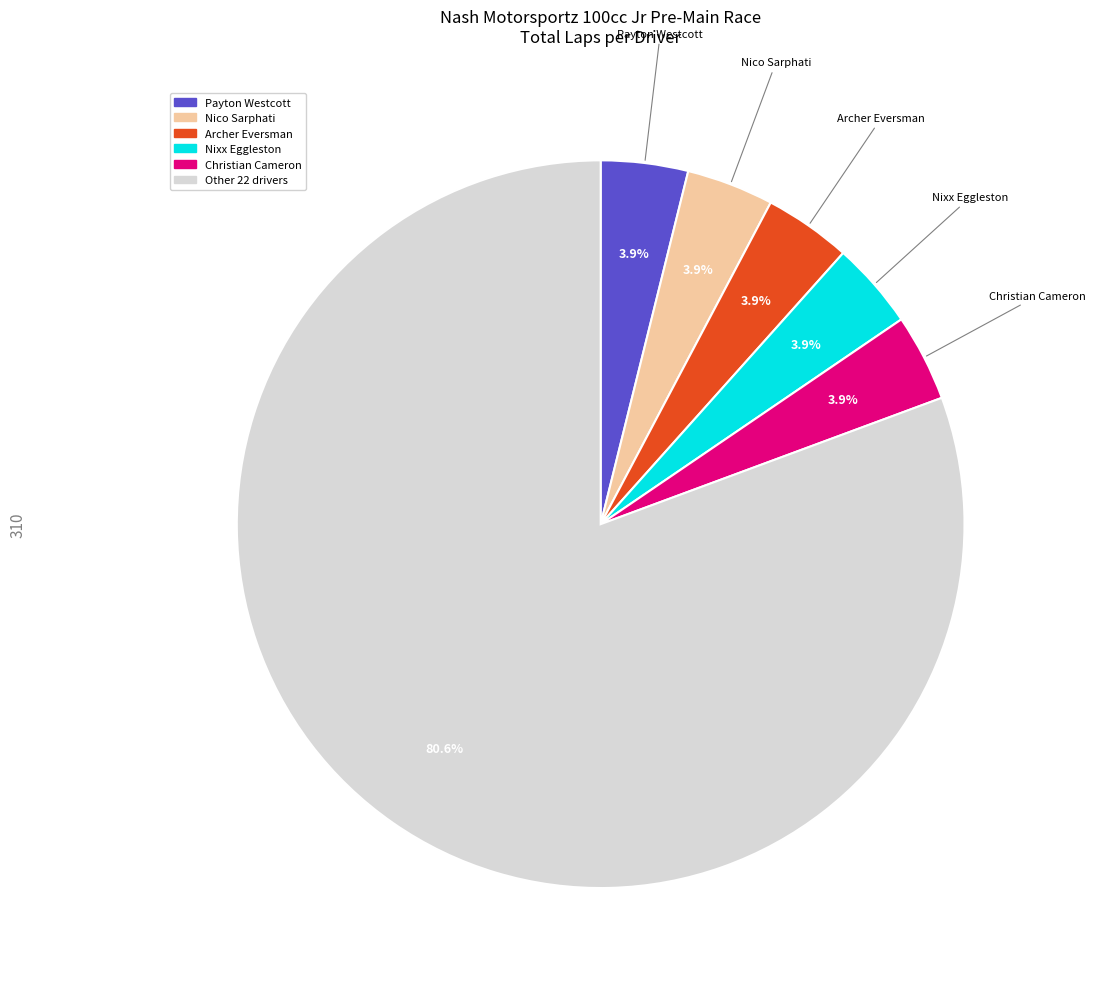

Is there a majority slice in this chart?

Yes